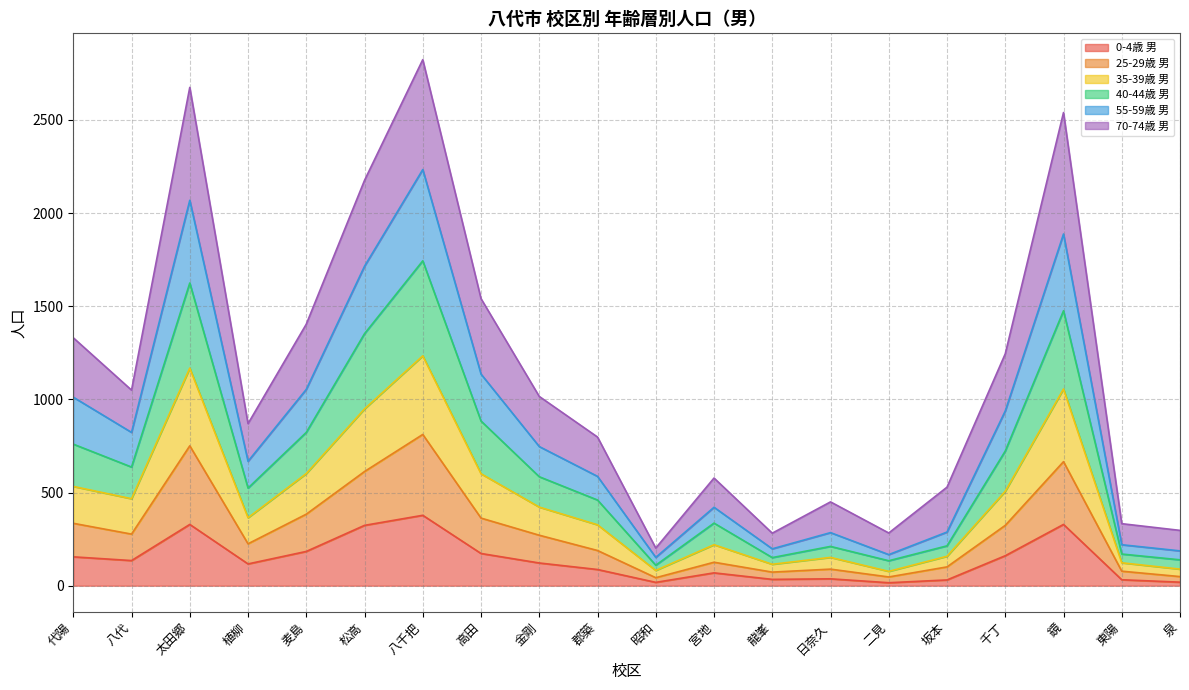

Where does the 70-74歳 男 series first go above 1016?

代陽